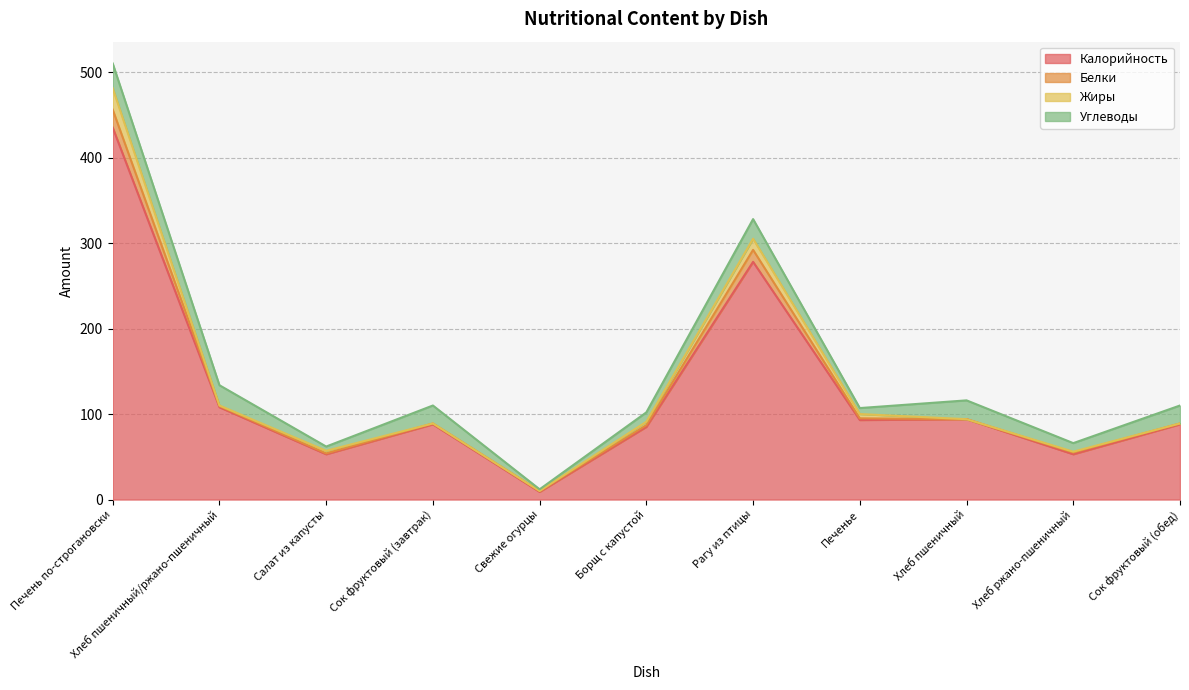

How many values in the Калорийность series exceed 88?

5